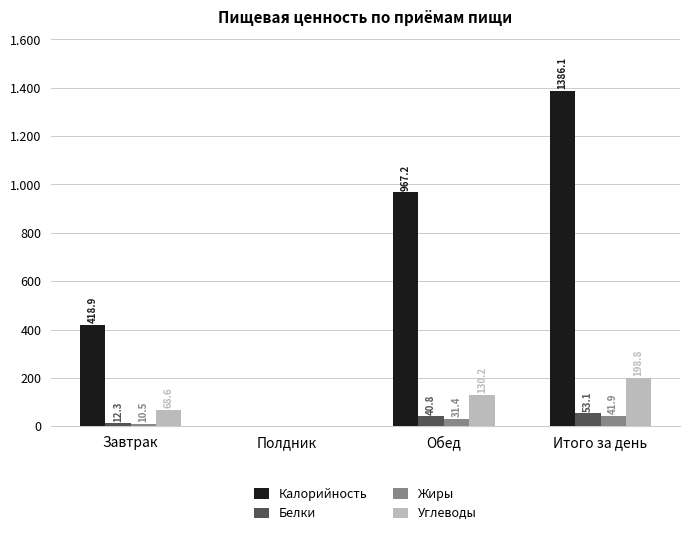

What is the difference between the maximum and minimum values in the Белки series?

53.1